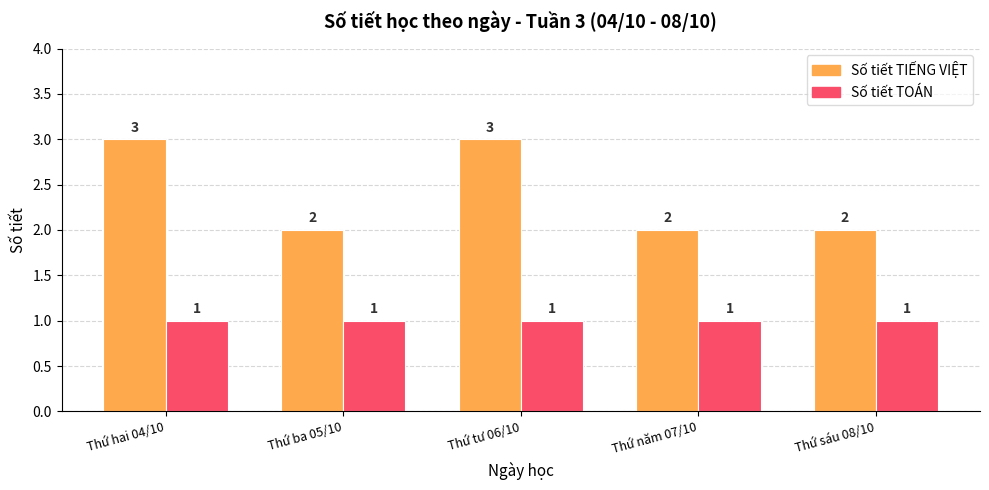

What is the minimum value shown in the chart?

1